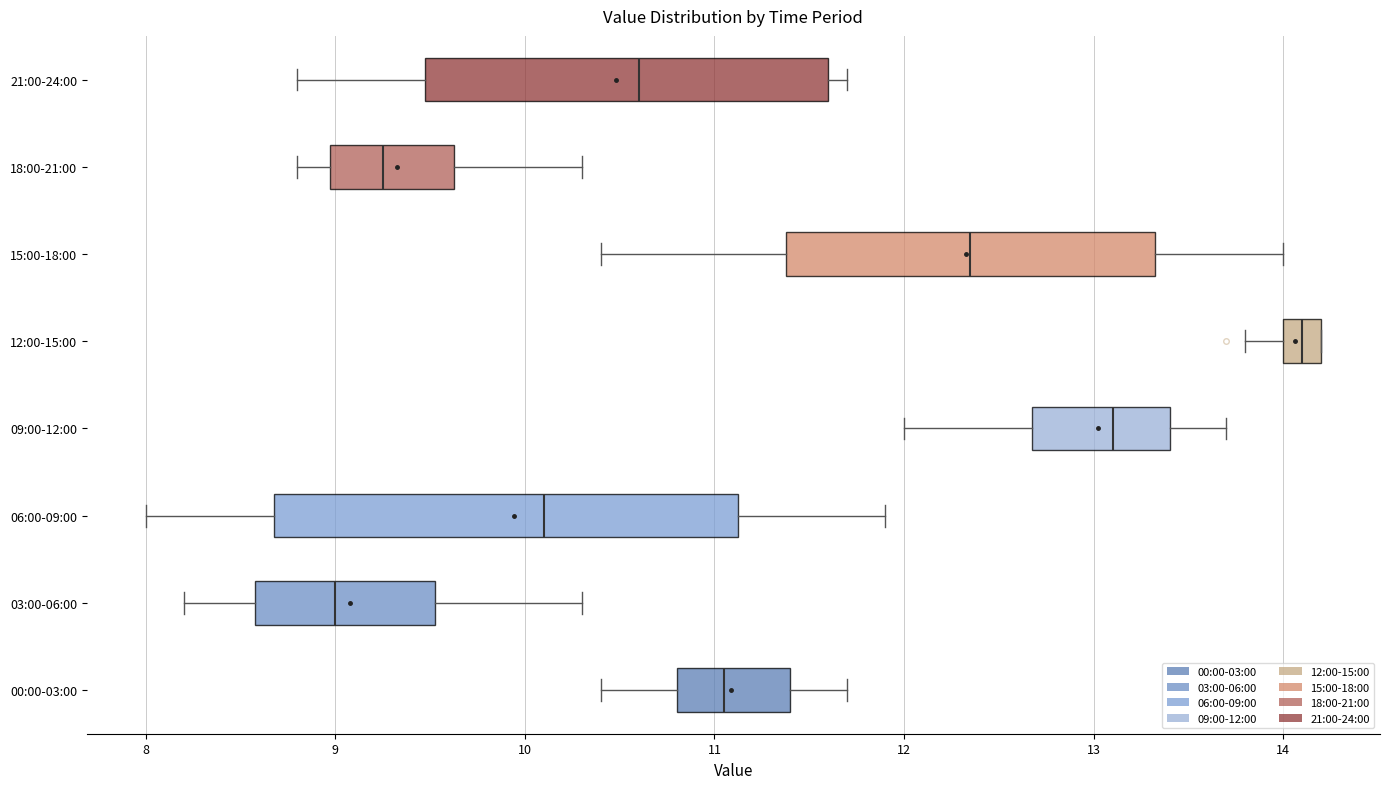

Which box is the widest, from its left edge to its right edge?

06:00-09:00